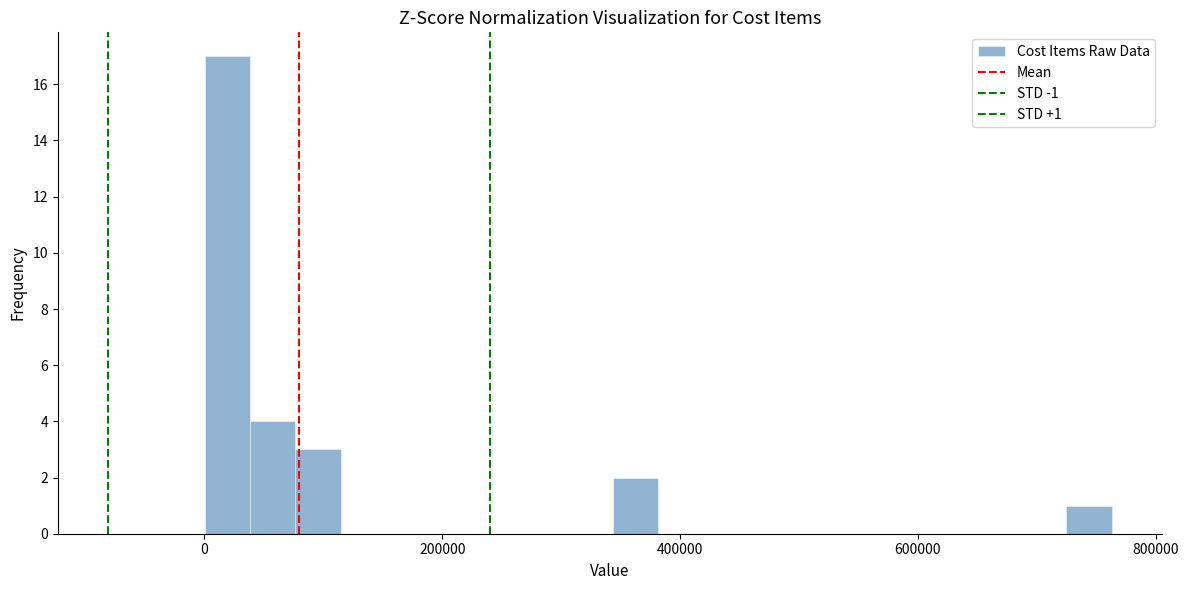

Read against the x-axis, roughly where is the centre of the tallest bar?

20000